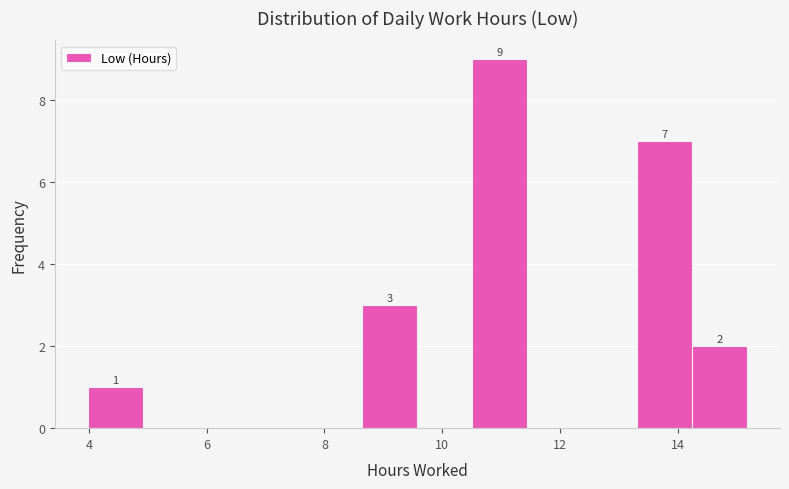

Which range on the x-axis has the tallest bar?

10.6 to 11.4